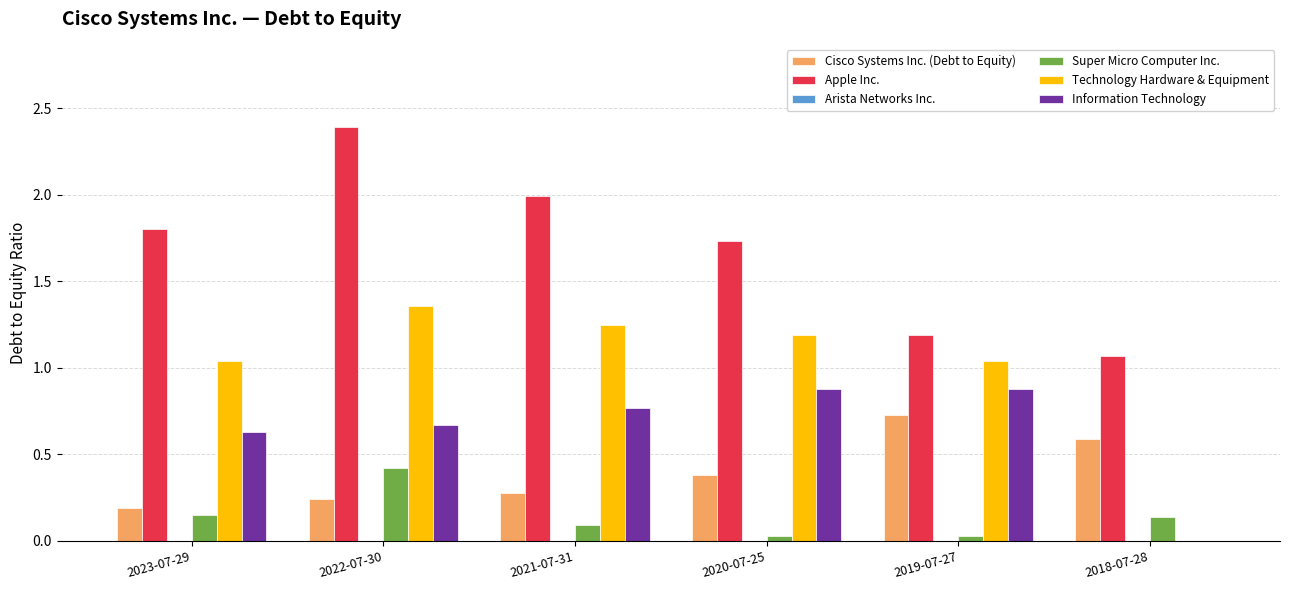

Is the value of Information Technology at 2023-07-29 greater than the value of Technology Hardware & Equipment at 2021-07-31?

No